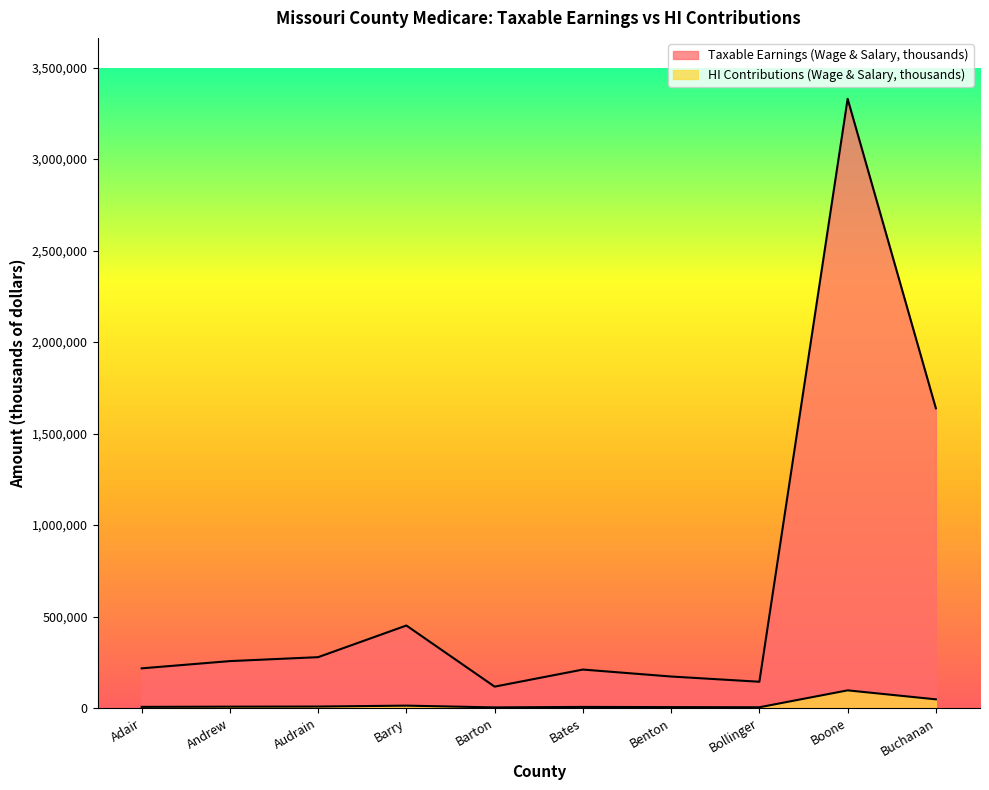

True or false: HI Contributions (Wage & Salary, thousands) and Taxable Earnings (Wage & Salary, thousands) intersect in this chart.

False